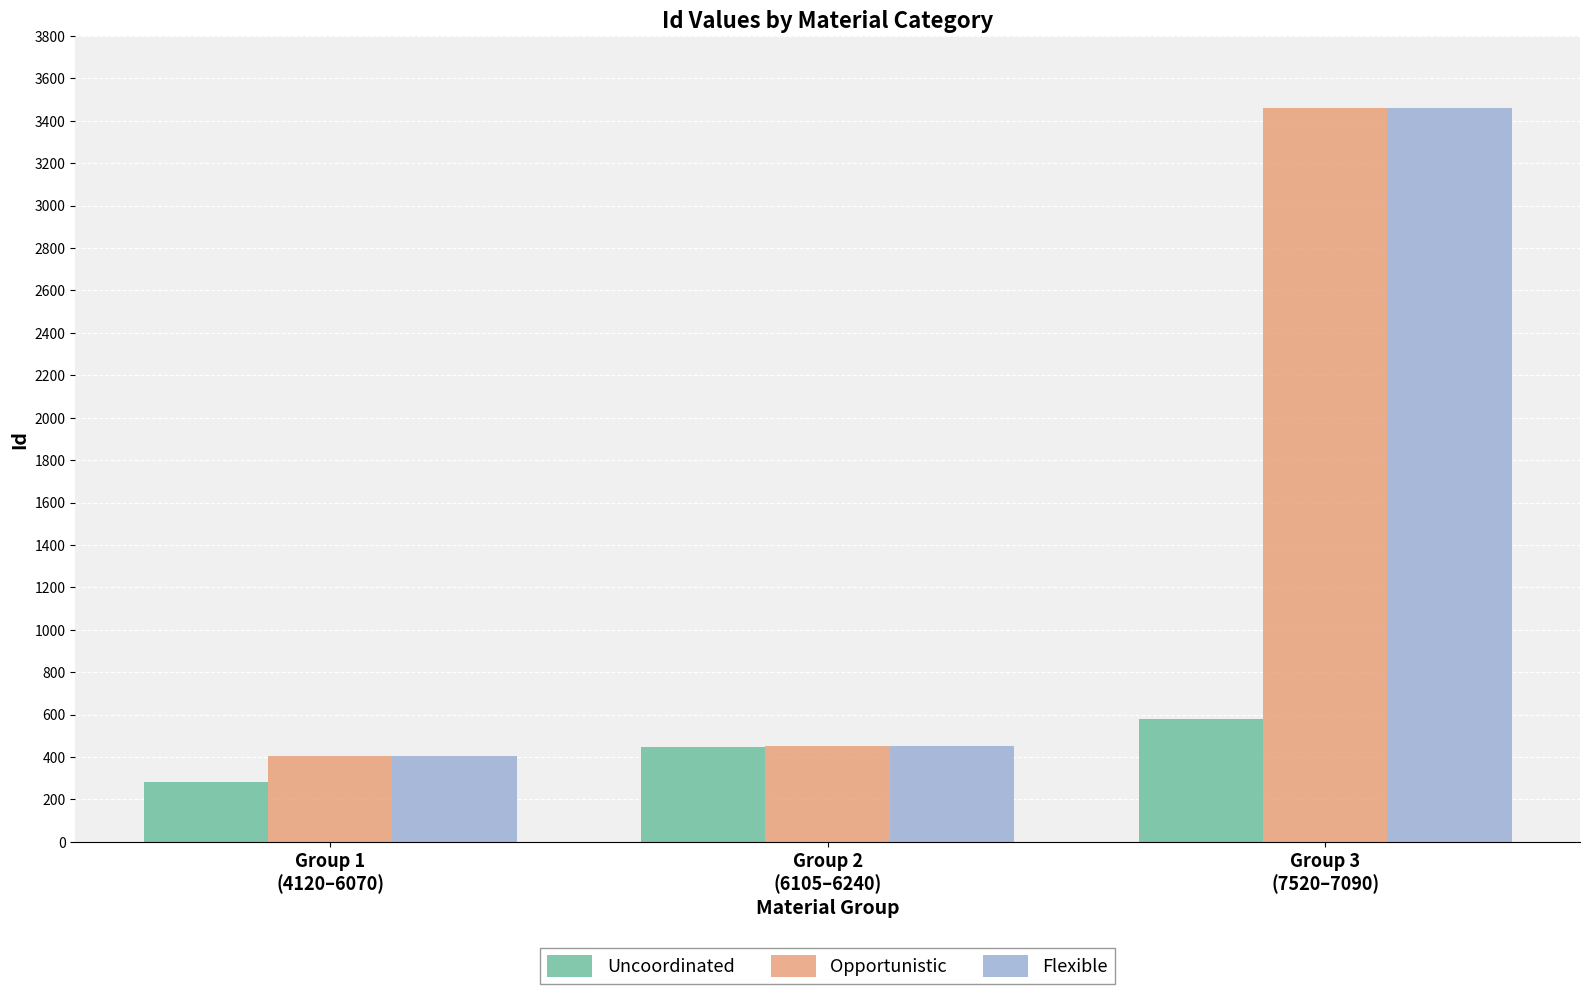

What is the greatest value displayed?

3462